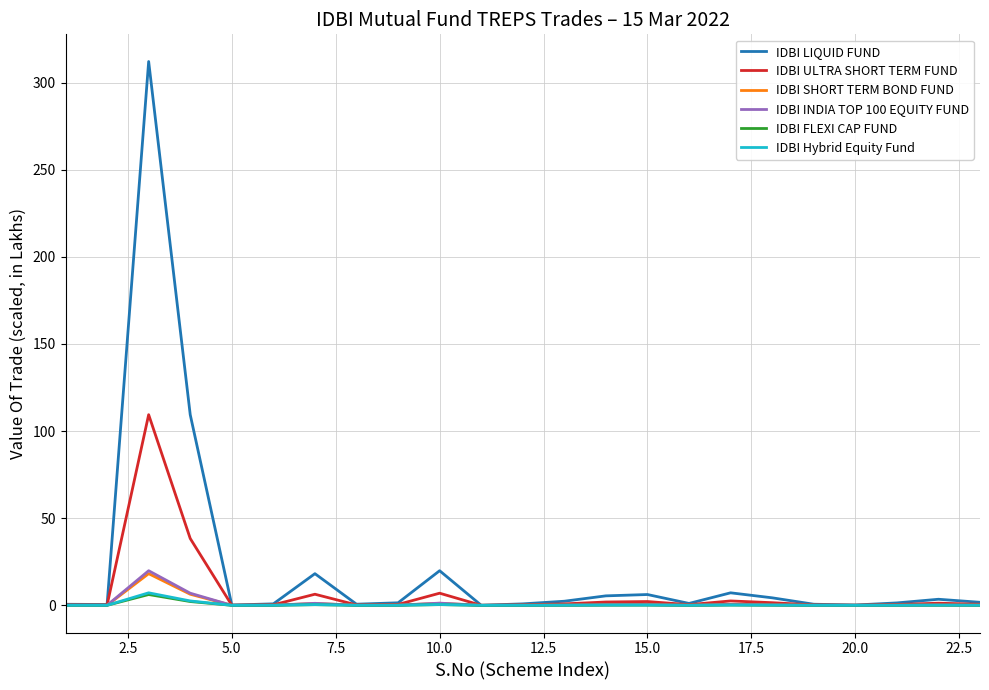

Which series has the largest total across all categories?

IDBI LIQUID FUND